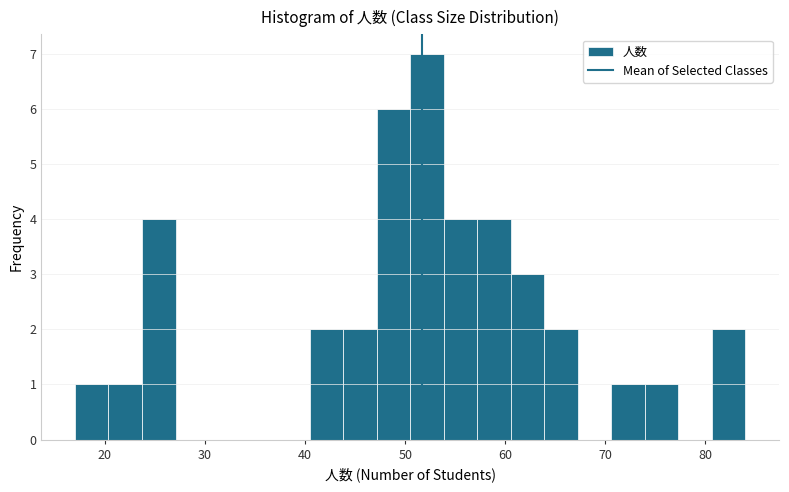

Around what value on the x-axis is the tallest bar? Give the approximate position of its centre, as read against the axis.

52